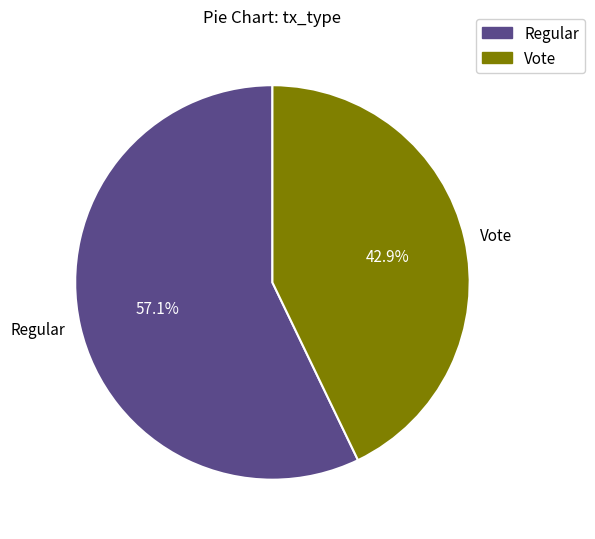

Approximately how many times larger is the value at Regular compared to Vote?

1.3